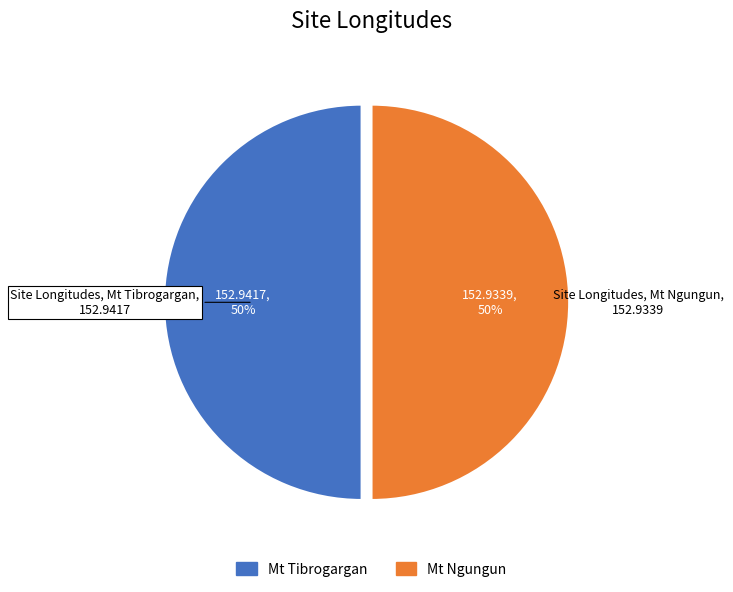

The Mt Tibrogargan slice represents 57% of the pie. True or false?

False